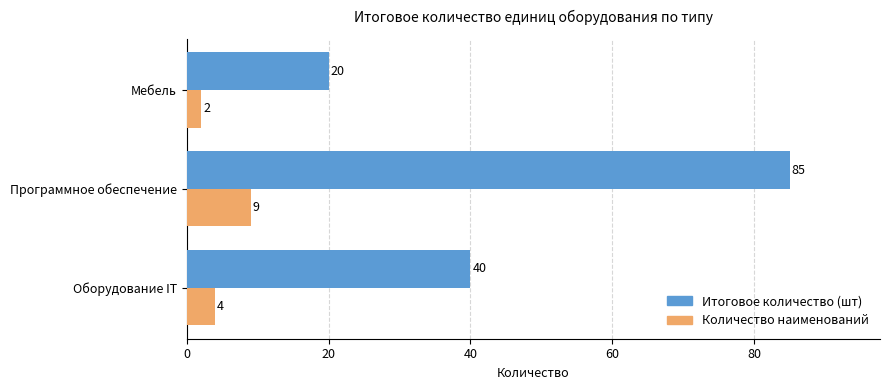

What is the highest value of the Итоговое количество (шт) series?

85